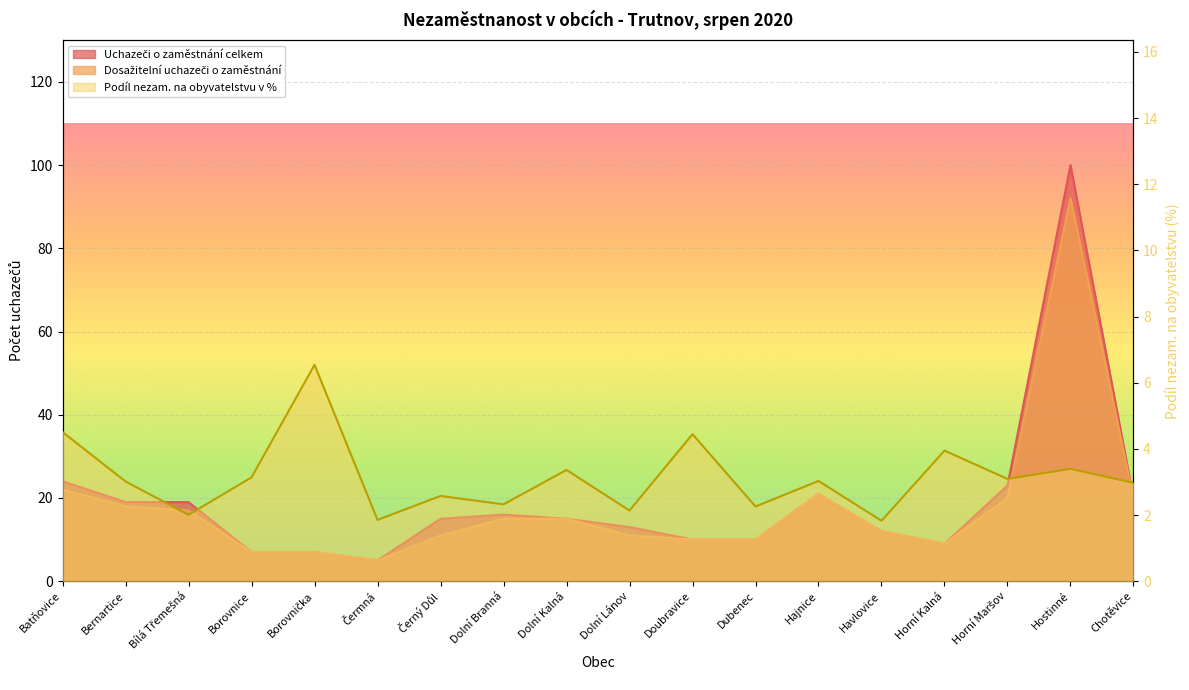

What position from the right is Černý Důl?

12